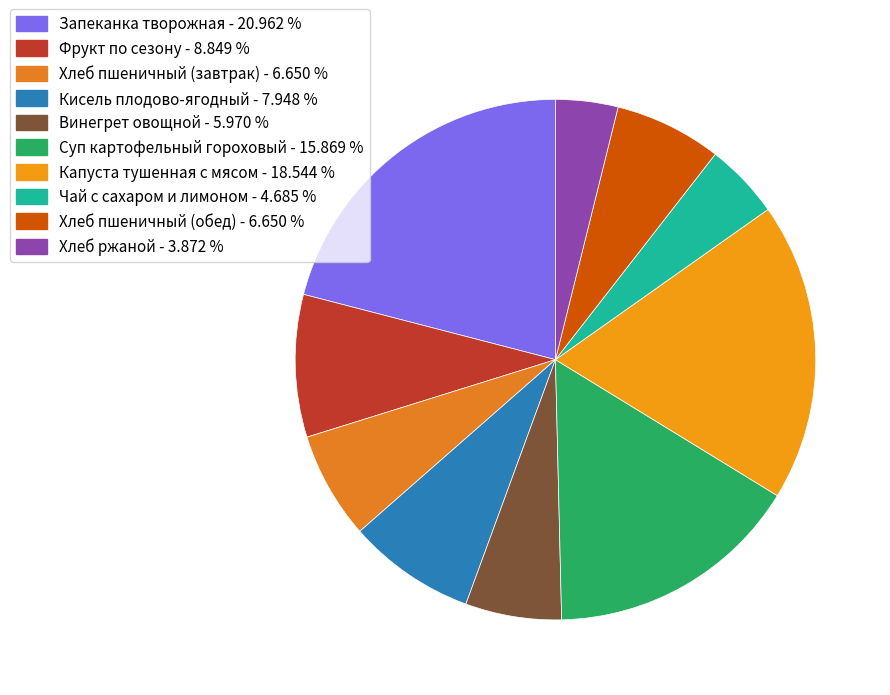

True or false: Кисель плодово-ягодный accounts for 15% of the total.

False